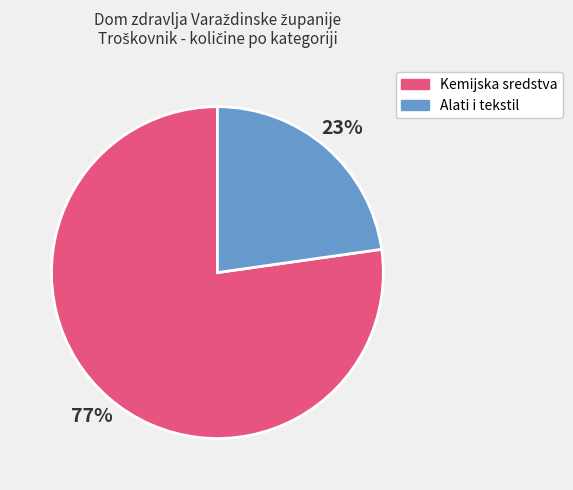

To the nearest percent, what is the average slice percentage?

50%